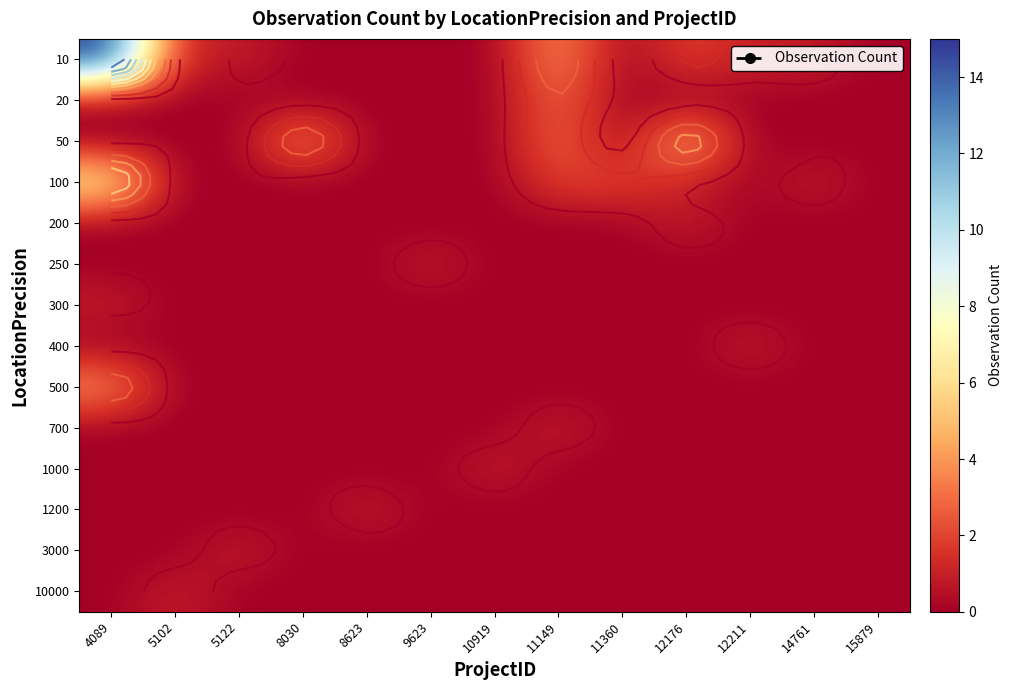

At 8623, list the series in order from largest to smallest.

1200, 10, 20, 50, 100, 200, 250, 300, 400, 500, 700, 1000, 3000, 10000